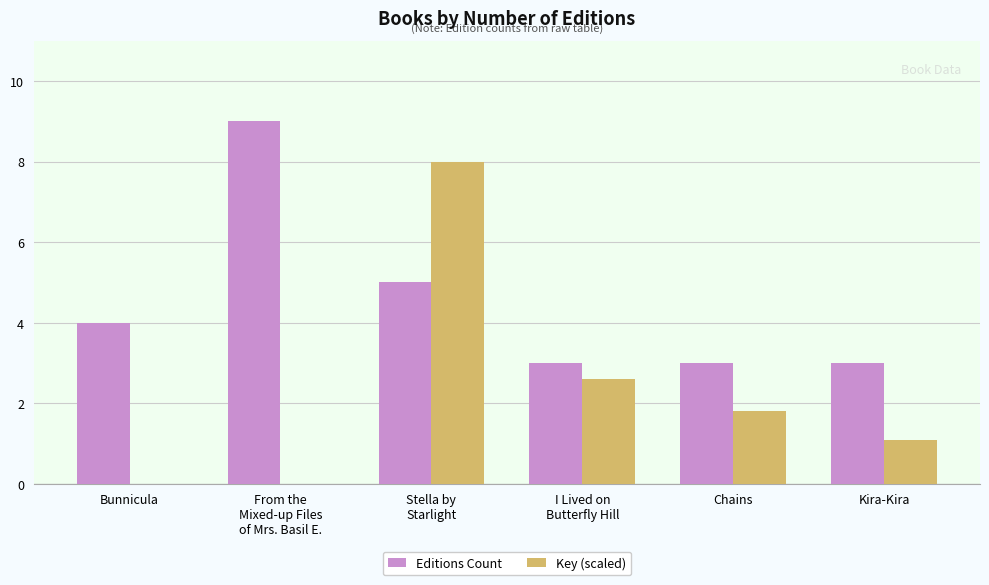

What is the sum of the Key (scaled) values at I Lived on
Butterfly Hill and Bunnicula?

2.6